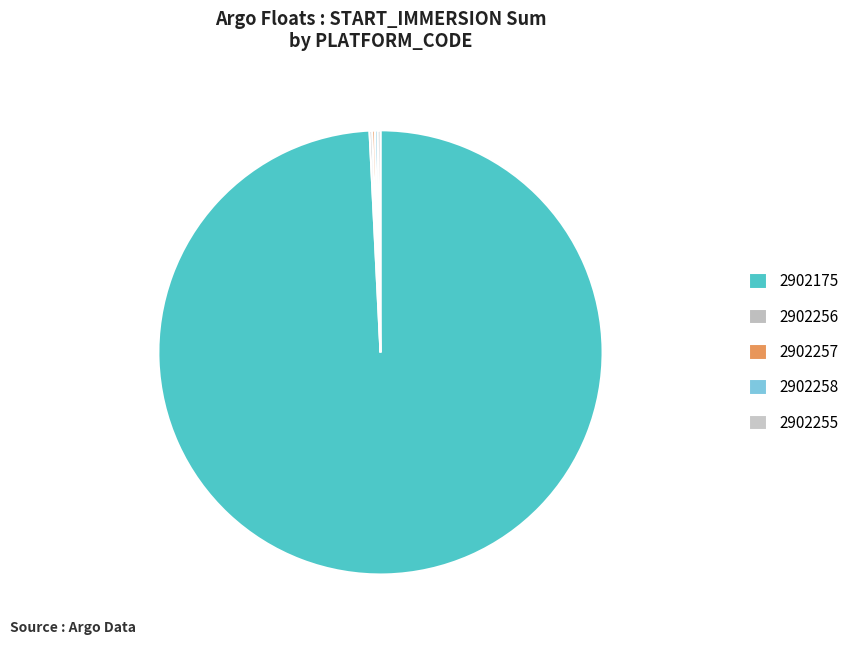

Rank the categories by value from highest to lowest.

2902175, 2902256, 2902257, 2902258, 2902255